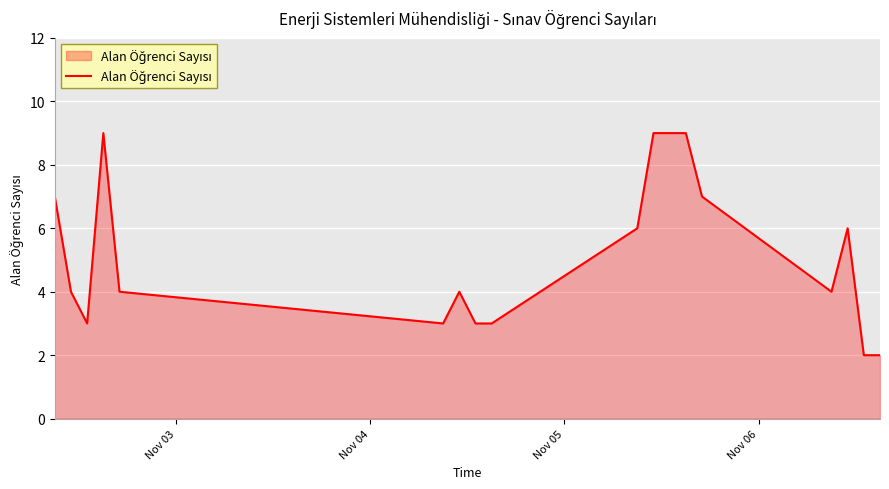

Count the number of categories in the chart.

17